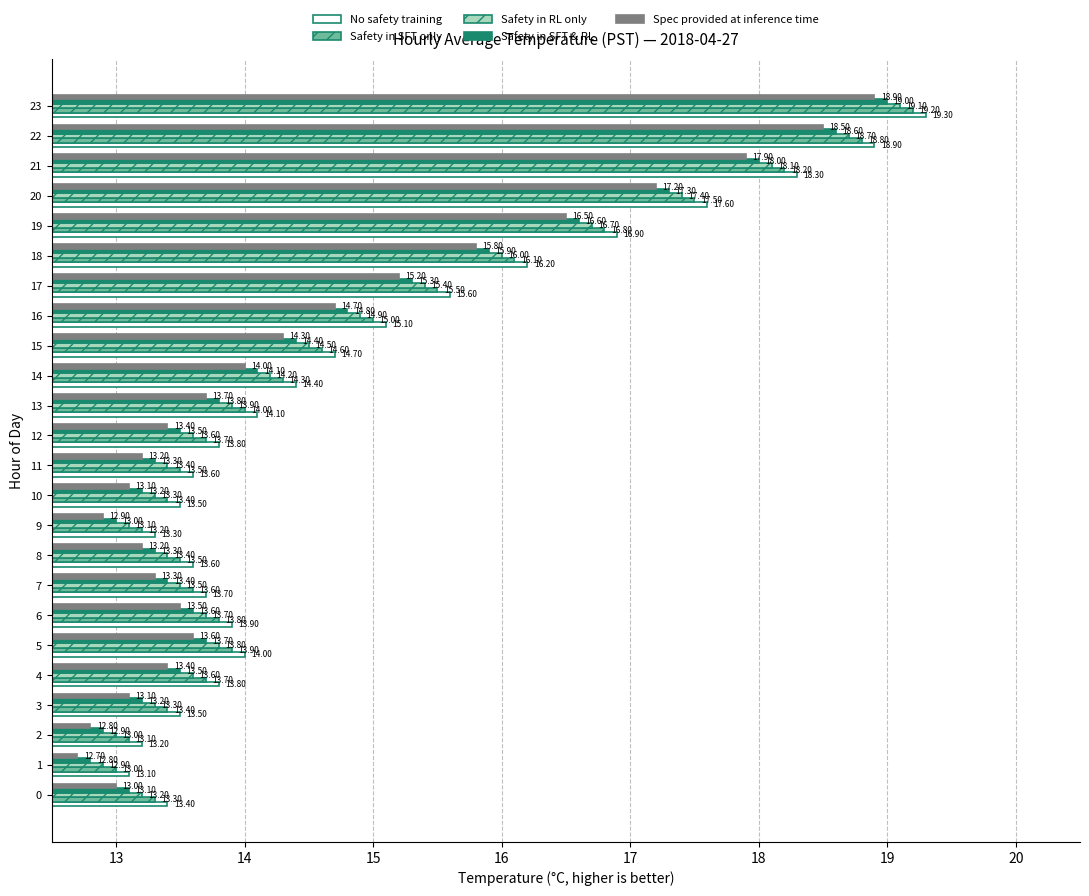

The value of Safety in SFT & RL at 12 is 13.5. True or false?

True